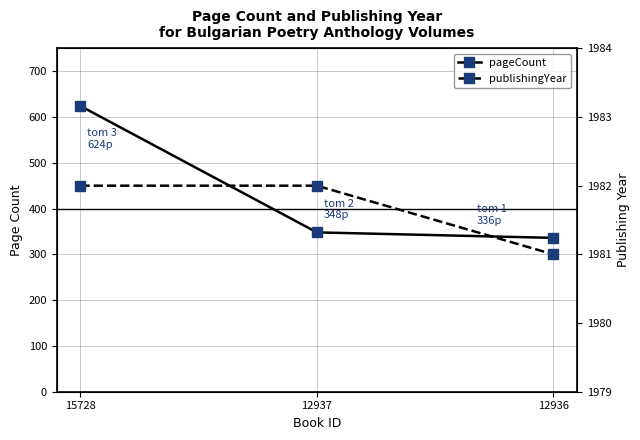

The publishingYear series shows 1982 at 12937. True or false?

True